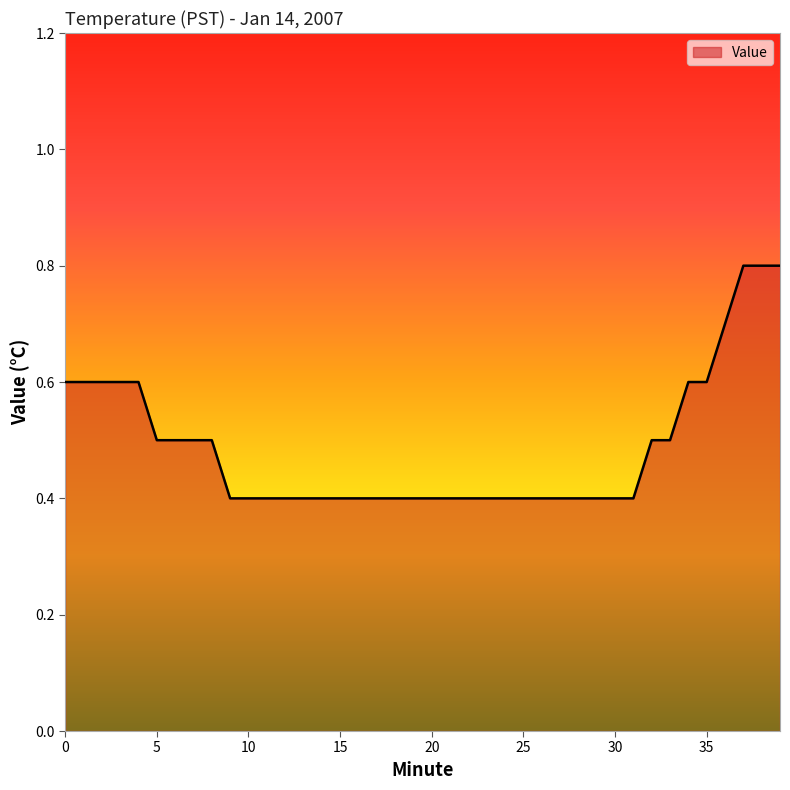

Reading left to right, list all the values displayed in this chart.

0.6	0.6	0.6	0.6	0.6	0.5	0.5	0.5	0.5	0.4	0.4	0.4	0.4	0.4	0.4	0.4	0.4	0.4	0.4	0.4	0.4	0.4	0.4	0.4	0.4	0.4	0.4	0.4	0.4	0.4	0.4	0.4	0.5	0.5	0.6	0.6	0.7	0.8	0.8	0.8